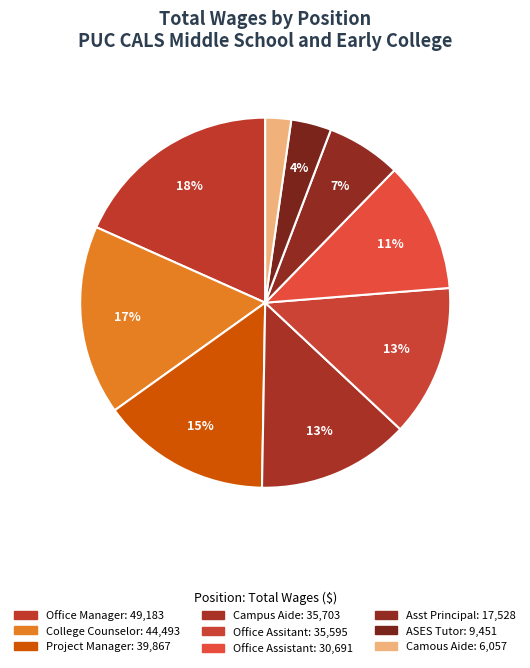

To the nearest percent, what is the combined percentage of Asst Principal and Campus Aide?

20%